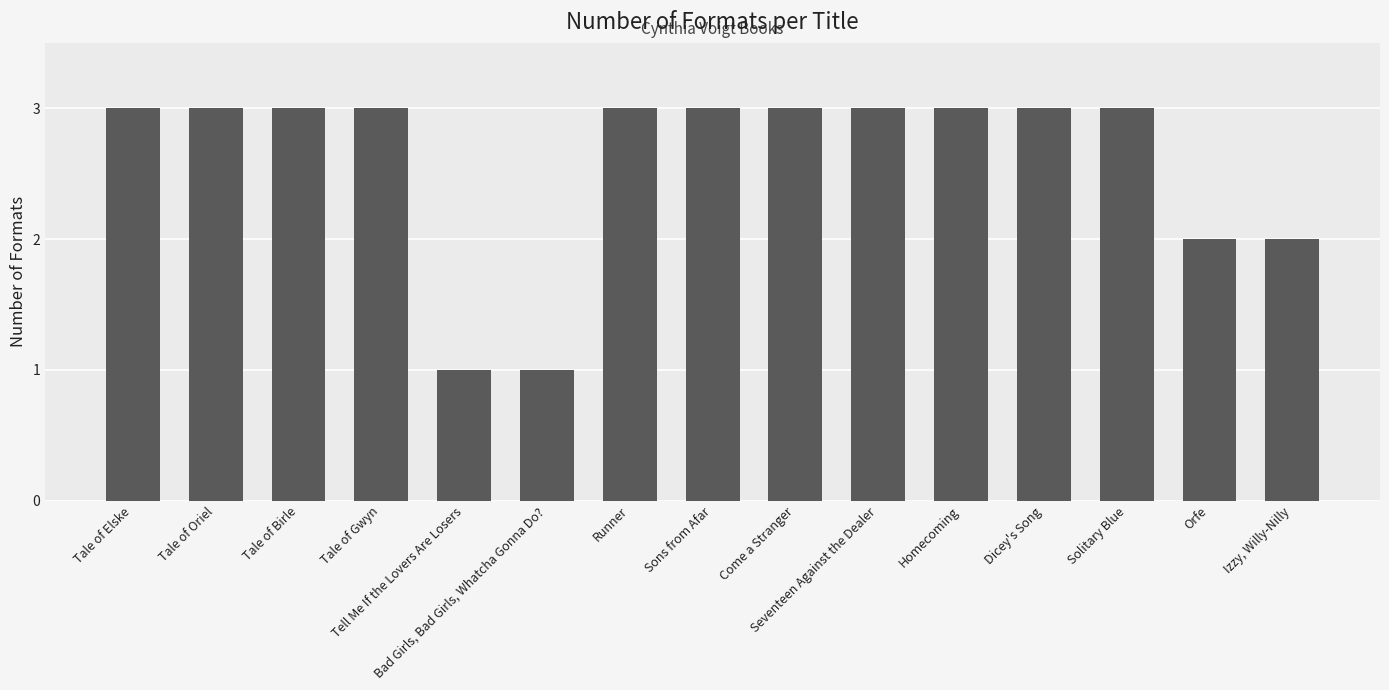

What is the label of the 15th bar from the left?

Izzy, Willy-Nilly